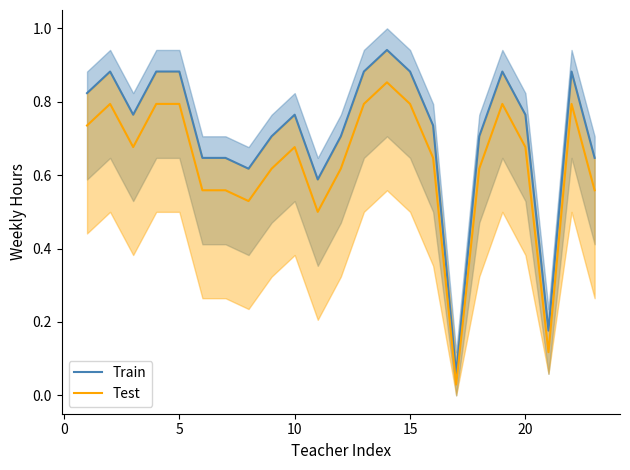

What is the difference between the second highest and second lowest values in the Train series?

0.7